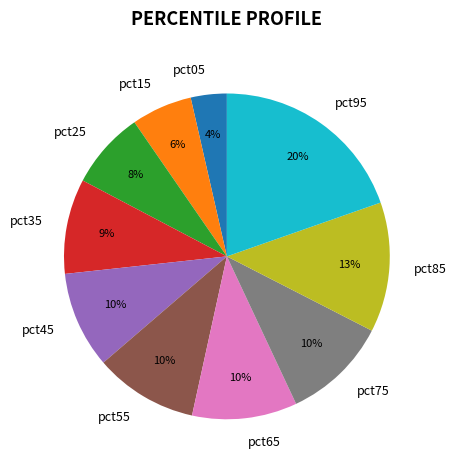

Does any single category account for the majority?

No